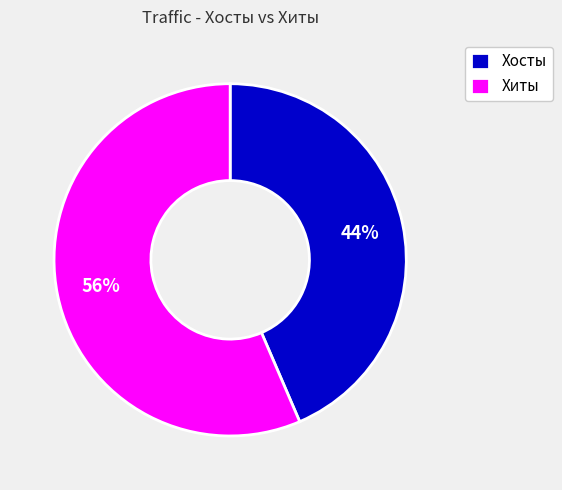

The Хиты slice represents 56% of the pie. True or false?

True